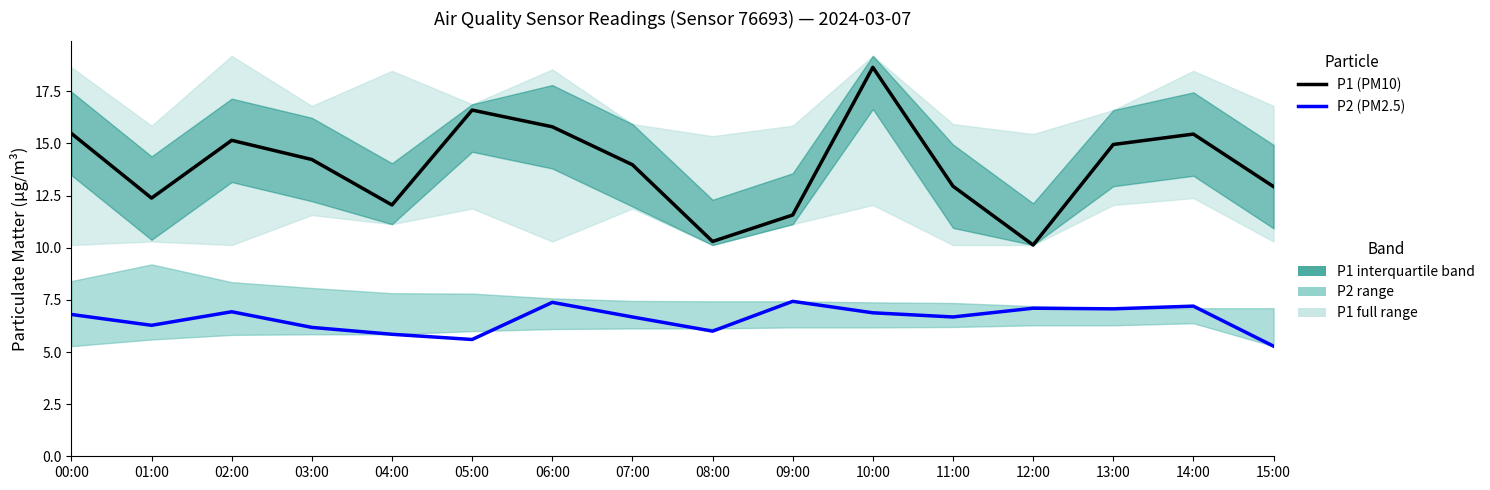

Rank the series by their average value, from lowest to highest.

P2 (PM2.5), P1 (PM10)